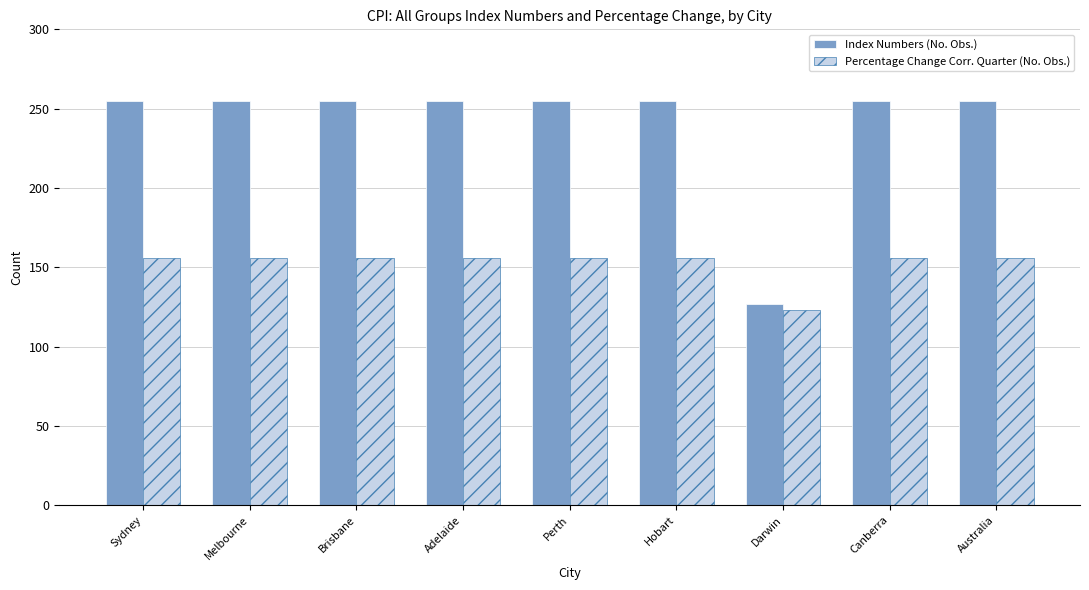

At Brisbane, list the series in order from largest to smallest.

Index Numbers (No. Obs.), Percentage Change Corr. Quarter (No. Obs.)